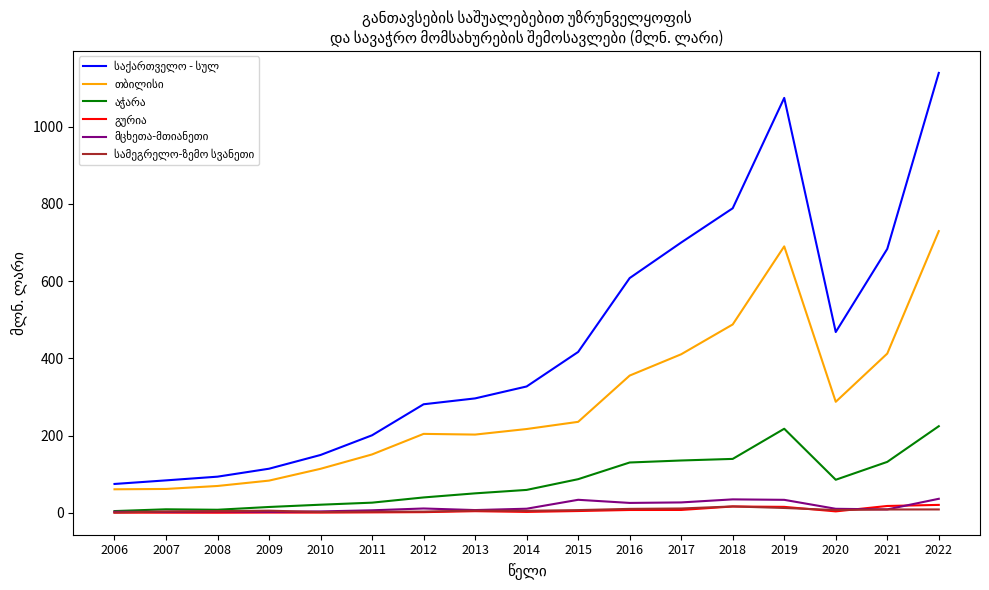

What is the greatest value displayed?

1139.3